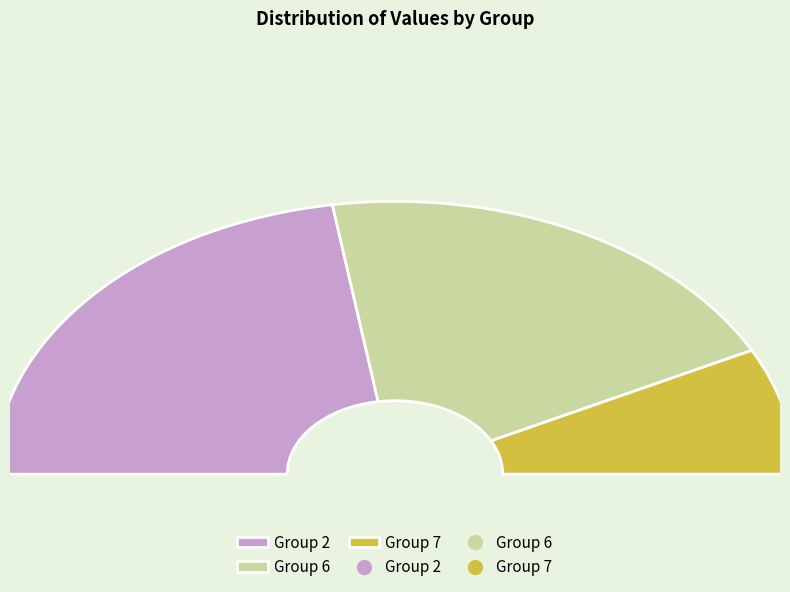

Is there any slice that represents more than half of the pie?

No